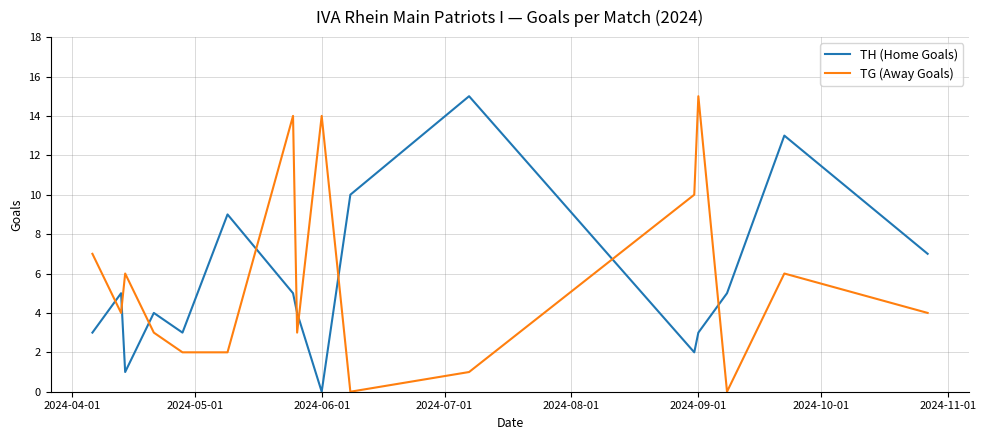

What is the highest value of the TG (Away Goals) series?

15